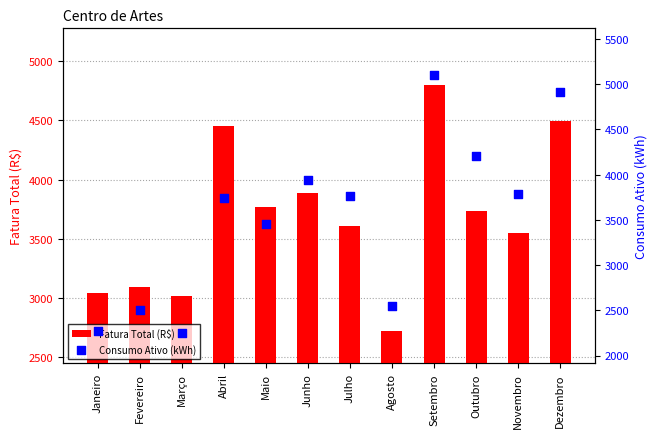

Which series has the largest total across all categories?

Fatura Total (R$)